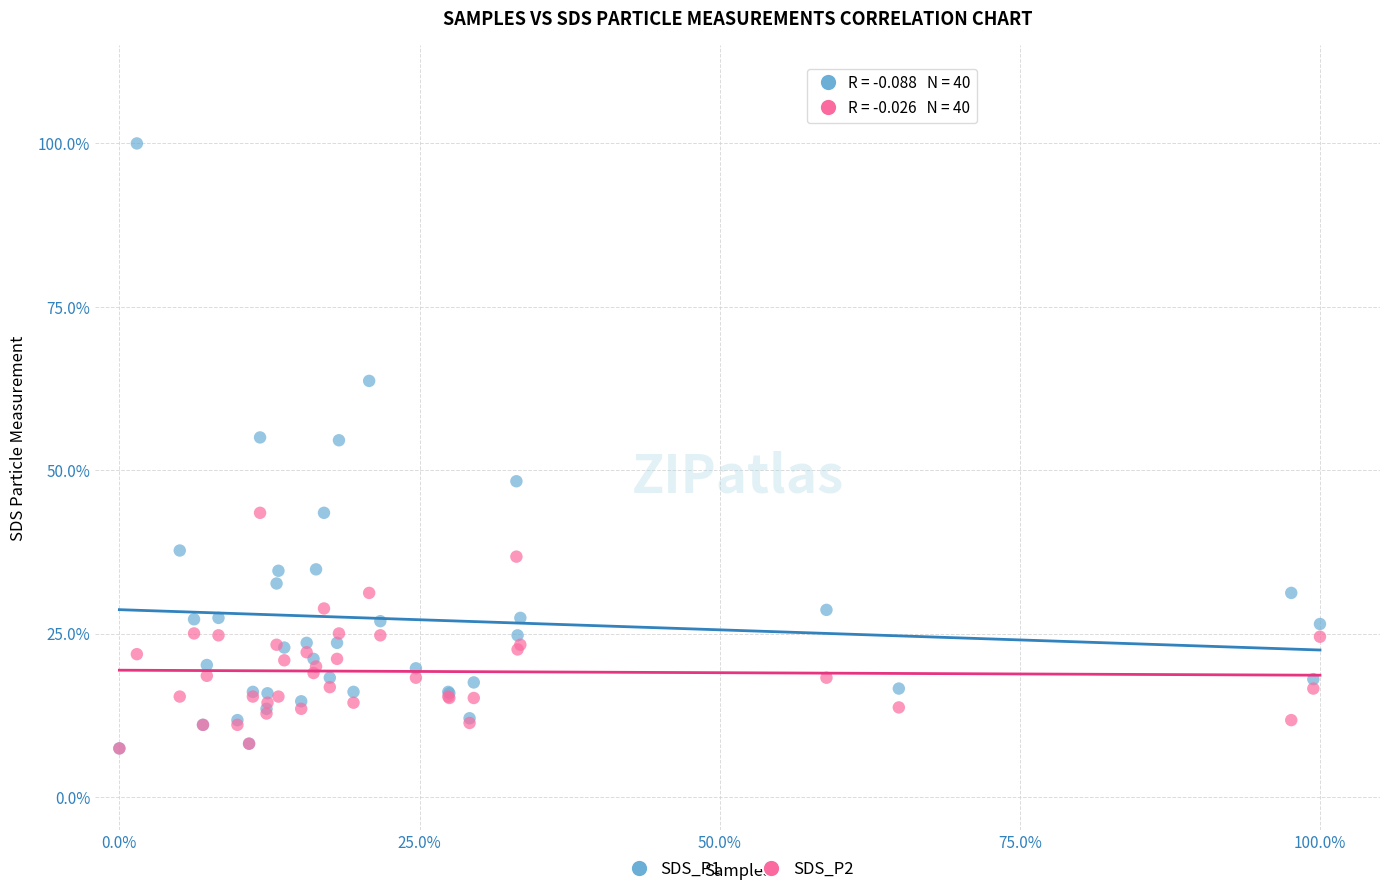

Which series has the largest Y range (max minus min)?

SDS_P1